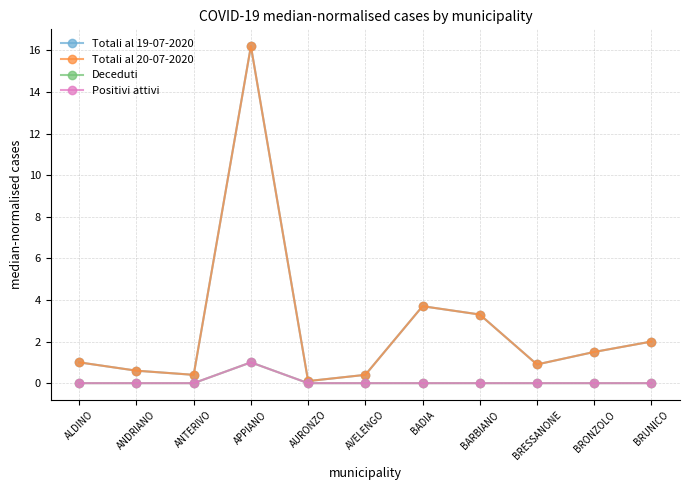

Is this an area chart (filled region under the line)?

No